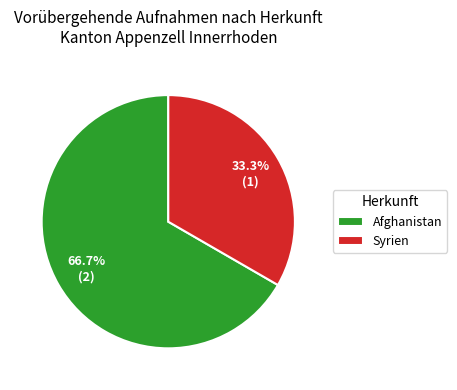

Is the sum of Afghanistan and Syrien greater than half?

Yes